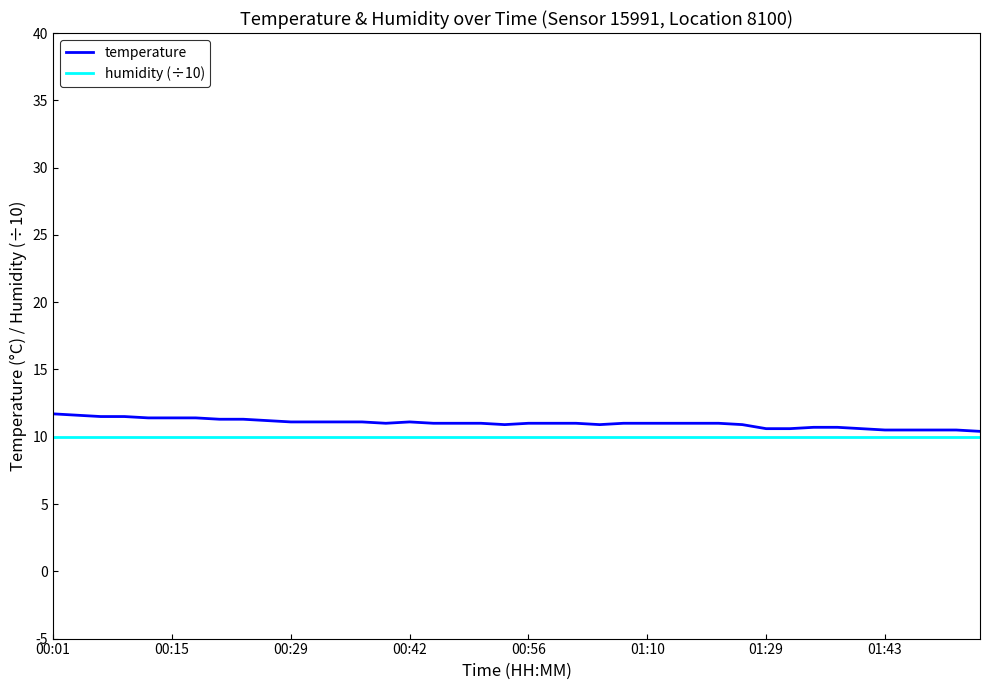

Which series has the largest range (max minus min)?

temperature